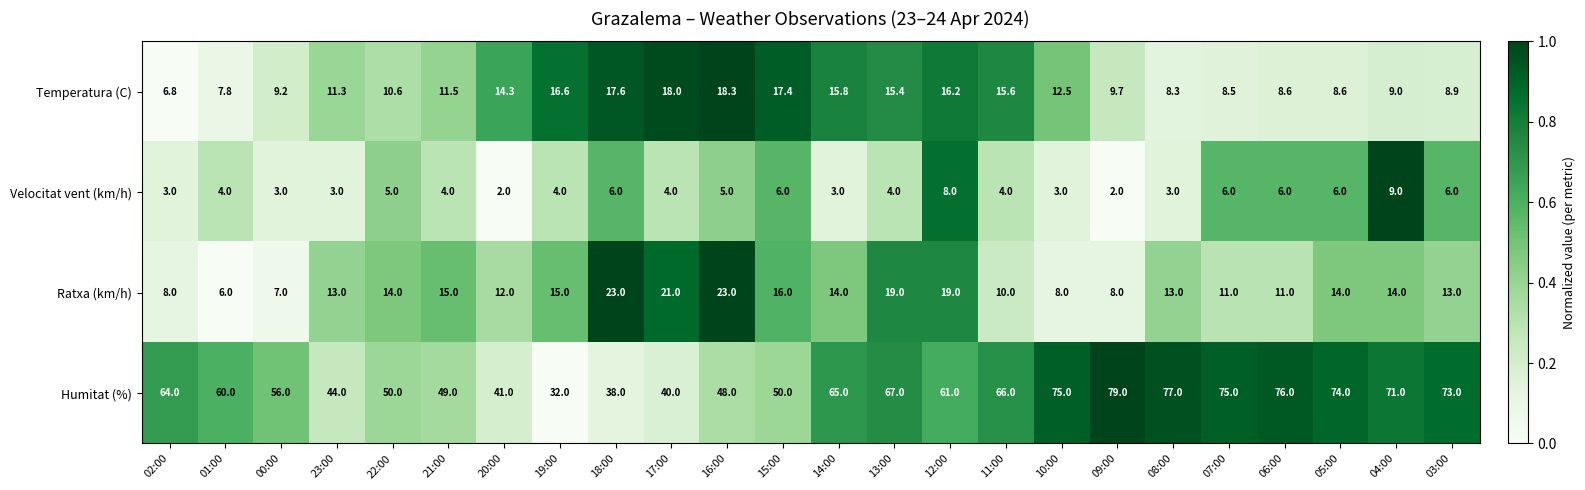

What is the difference between the Humitat (%) values at 09:00 and 16:00?

31.0